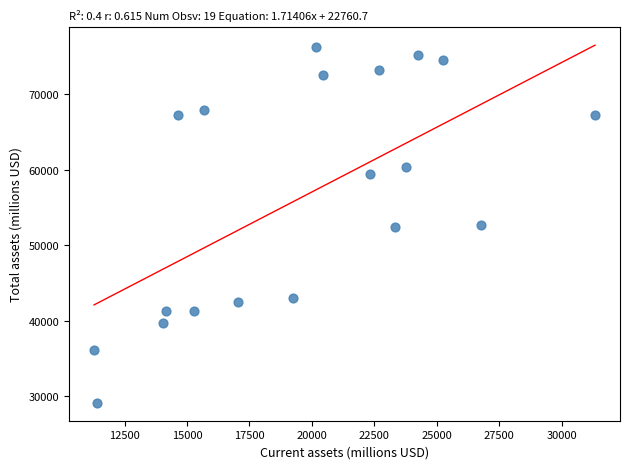

What is the range of Y values (max minus min)?

47109